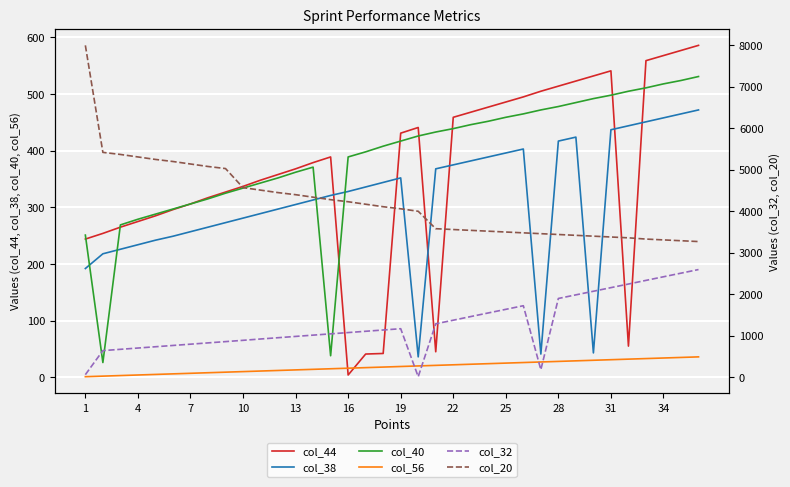

True or false: col_38 and col_56 cross at least once.

False